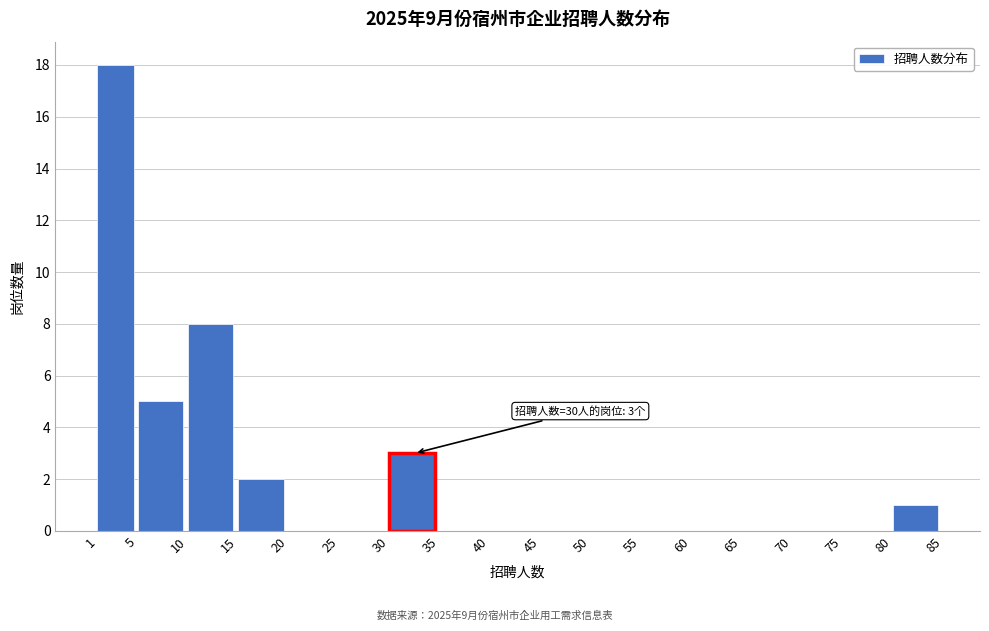

Over which range of the x-axis is the bar tallest?

1 to 5